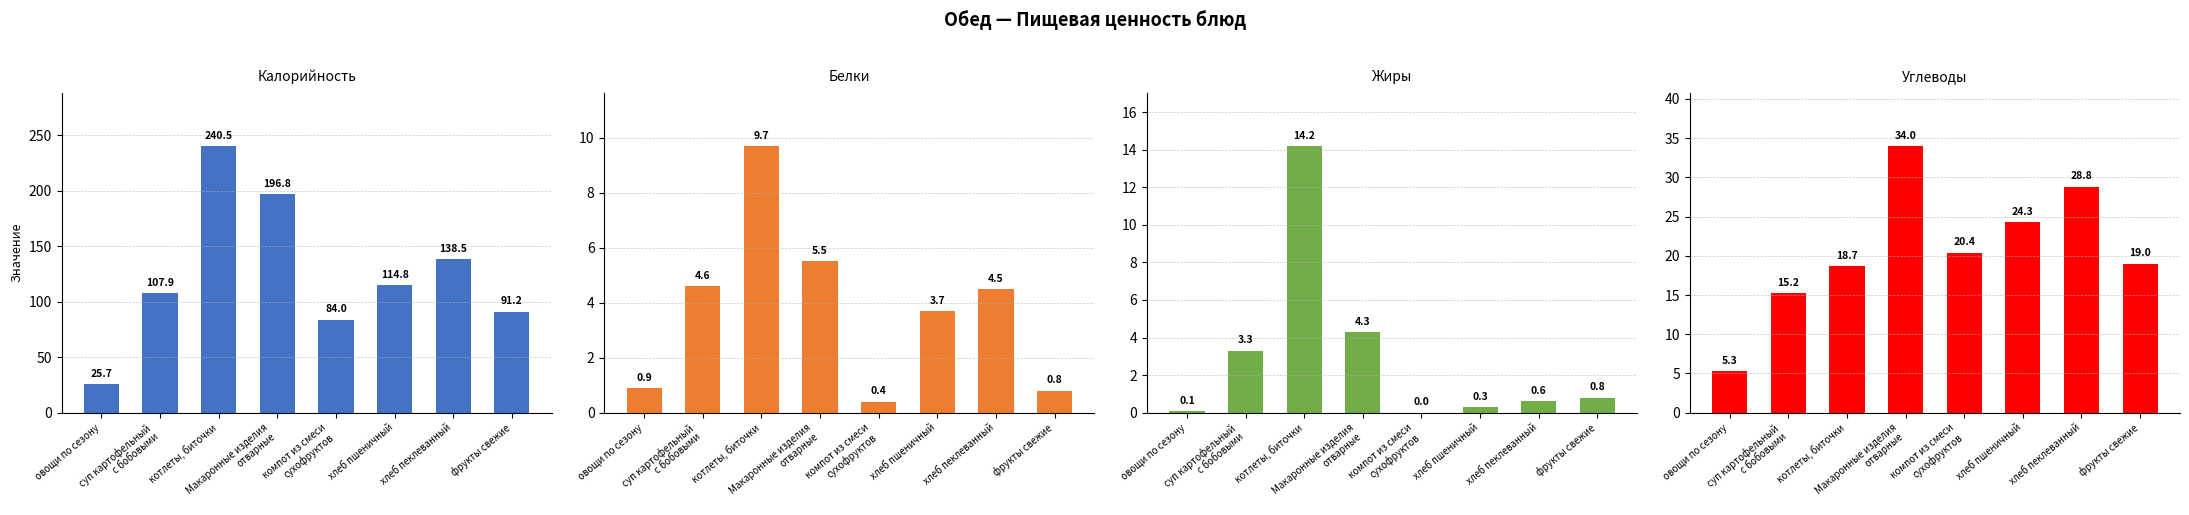

Reading right to left, transcribe all the data shown in this chart.

Калорийность: фрукты свежие=91.2	хлеб пеклеванный=138.5	хлеб пшеничный=114.8	компот из смеси
сухофруктов=84.0	Макаронные изделия
отварные=196.8	котлеты, биточки=240.5	суп картофельный
с бобовыми=107.9	овощи по сезону=25.7
Белки: фрукты свежие=0.8	хлеб пеклеванный=4.5	хлеб пшеничный=3.7	компот из смеси
сухофруктов=0.4	Макаронные изделия
отварные=5.5	котлеты, биточки=9.7	суп картофельный
с бобовыми=4.6	овощи по сезону=0.9
Жиры: фрукты свежие=0.8	хлеб пеклеванный=0.6	хлеб пшеничный=0.3	компот из смеси
сухофруктов=0.0	Макаронные изделия
отварные=4.3	котлеты, биточки=14.2	суп картофельный
с бобовыми=3.3	овощи по сезону=0.1
Углеводы: фрукты свежие=19.0	хлеб пеклеванный=28.8	хлеб пшеничный=24.3	компот из смеси
сухофруктов=20.4	Макаронные изделия
отварные=34.0	котлеты, биточки=18.7	суп картофельный
с бобовыми=15.2	овощи по сезону=5.3